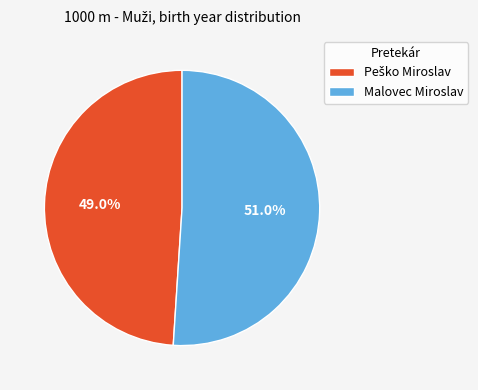

Does any single category account for the majority?

Yes